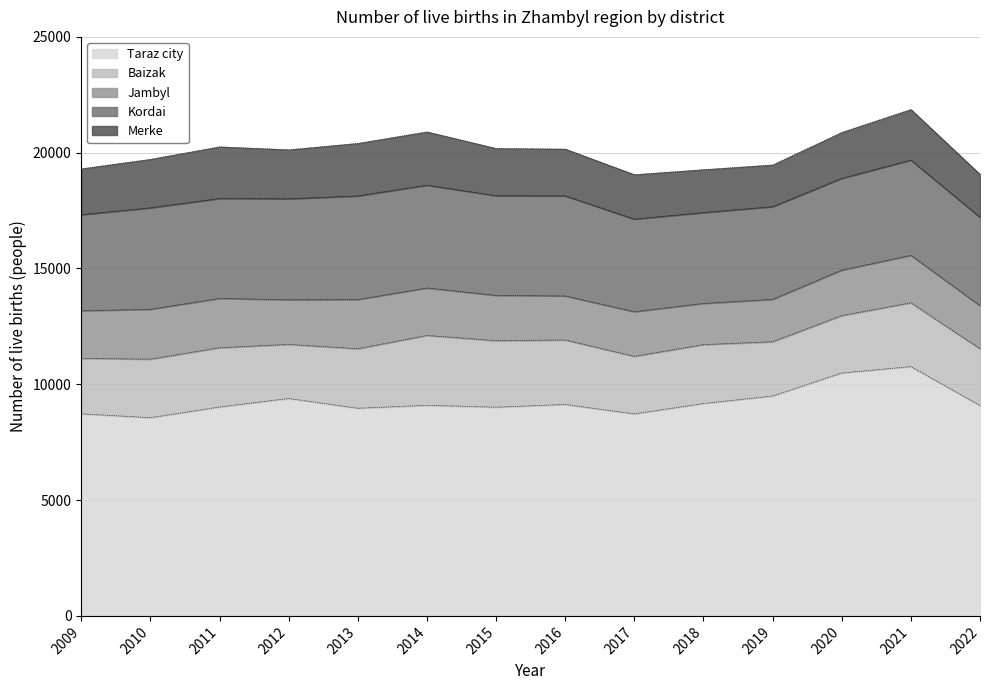

Is the value of Jambyl at 2013 greater than the value of Merke at 2022?

Yes